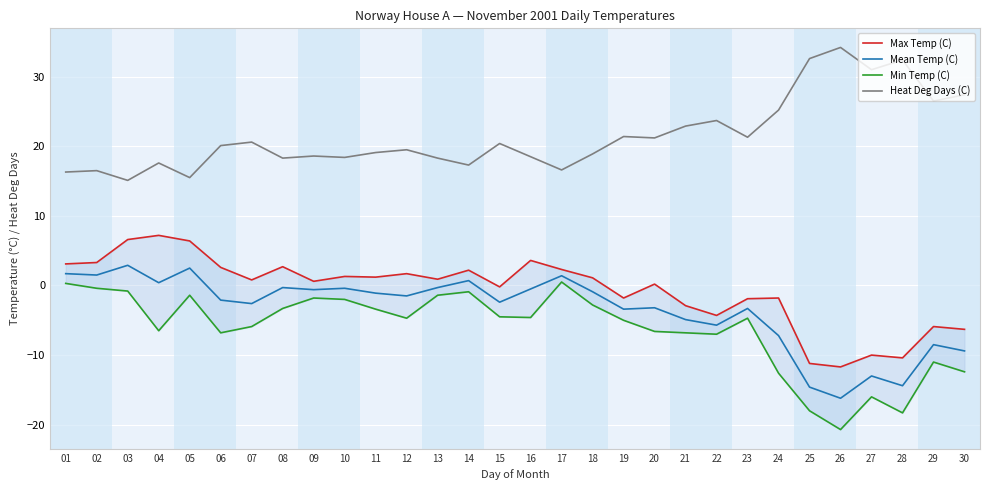

At which category is the sum across all series the highest?

03